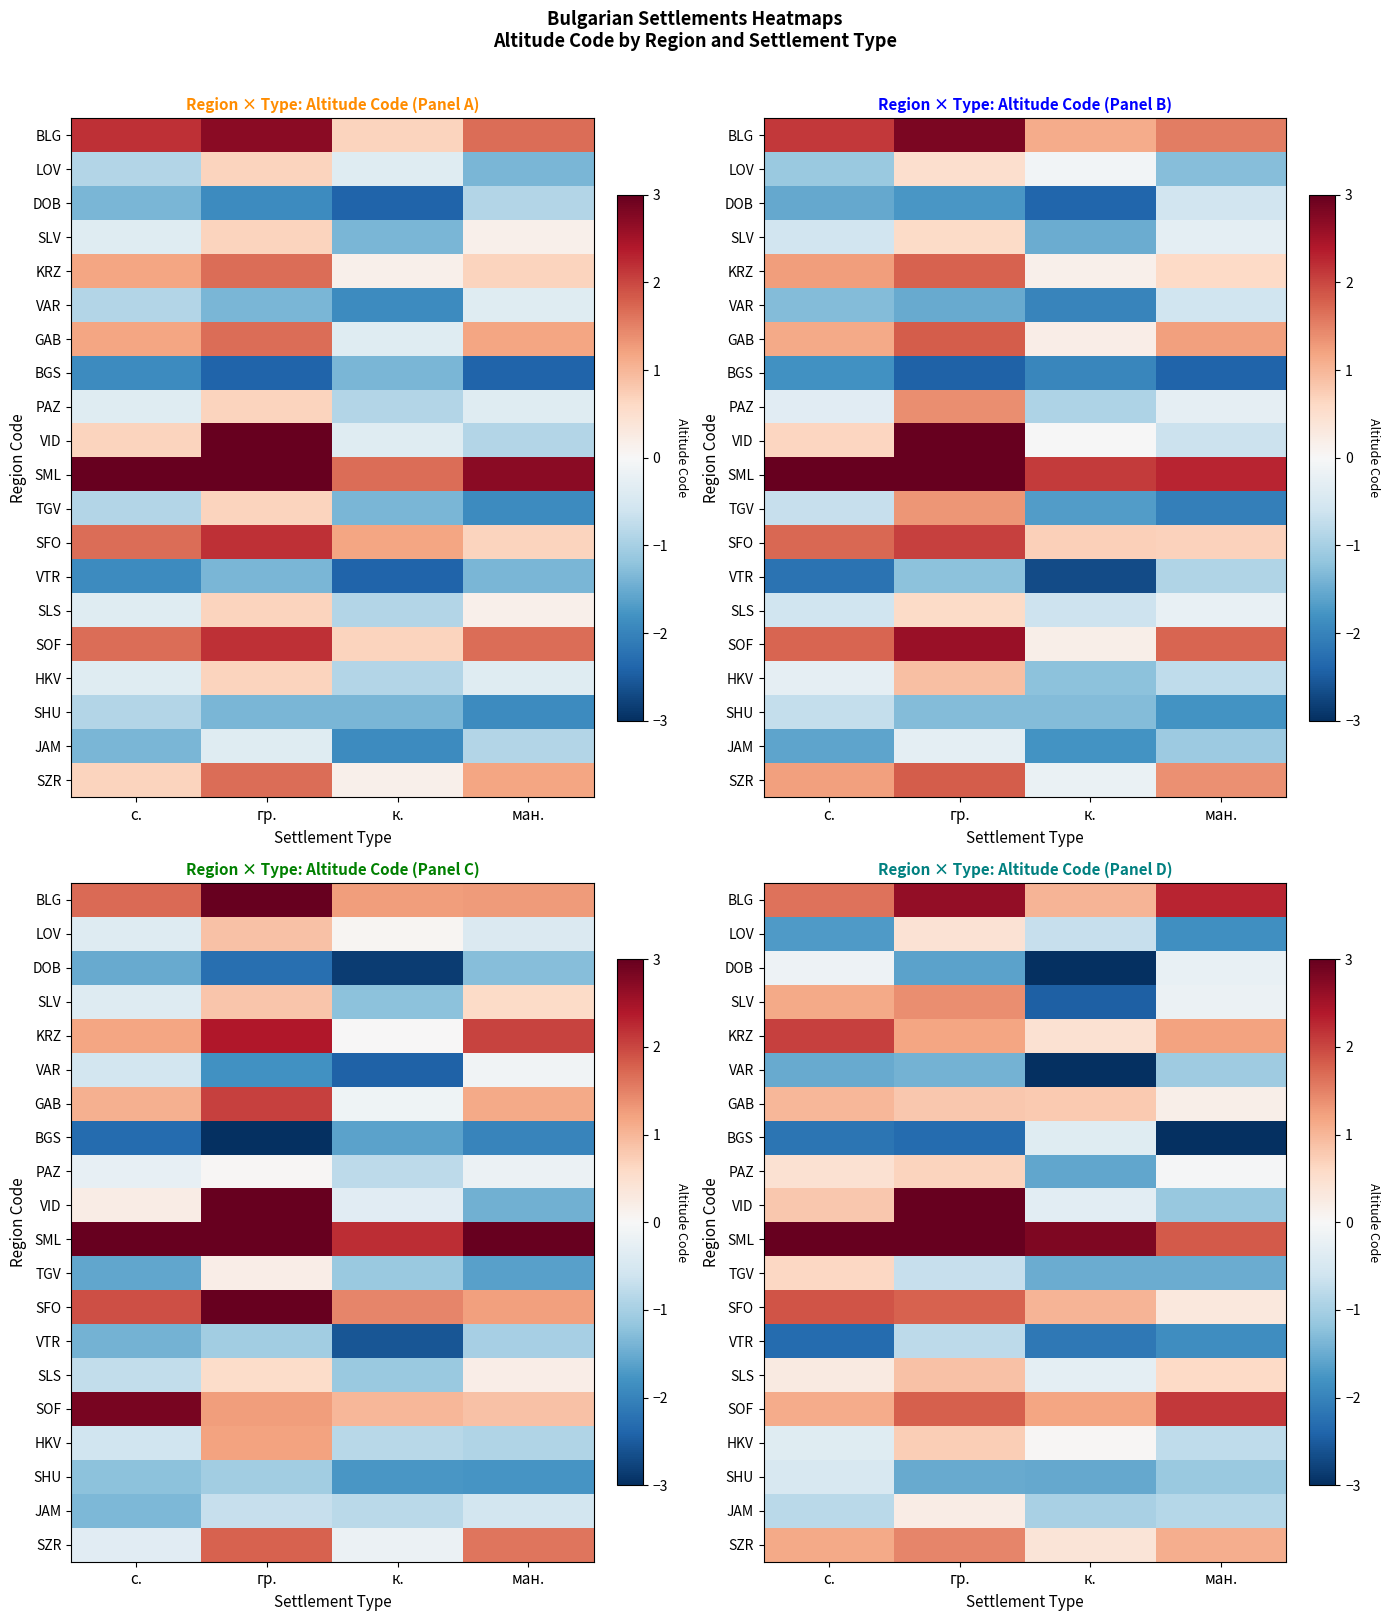

What is the total value across all series at с.?

5.6